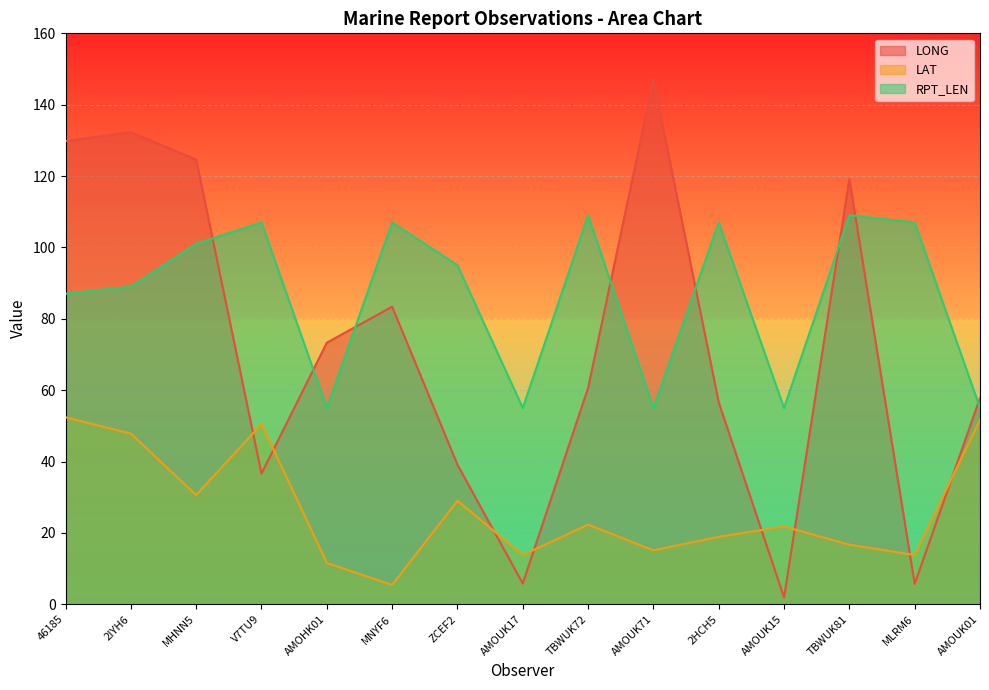

At how many categories does at least one series exceed 88?

11